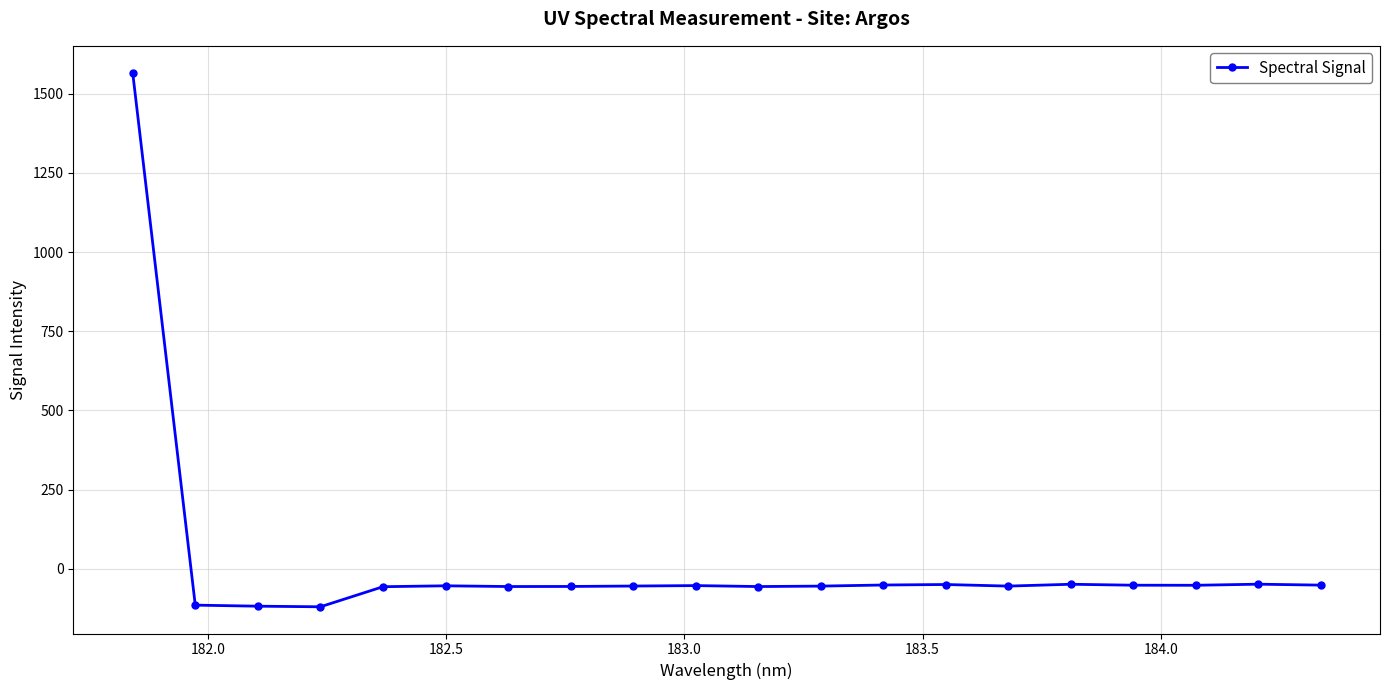

What is the average value?

18.2